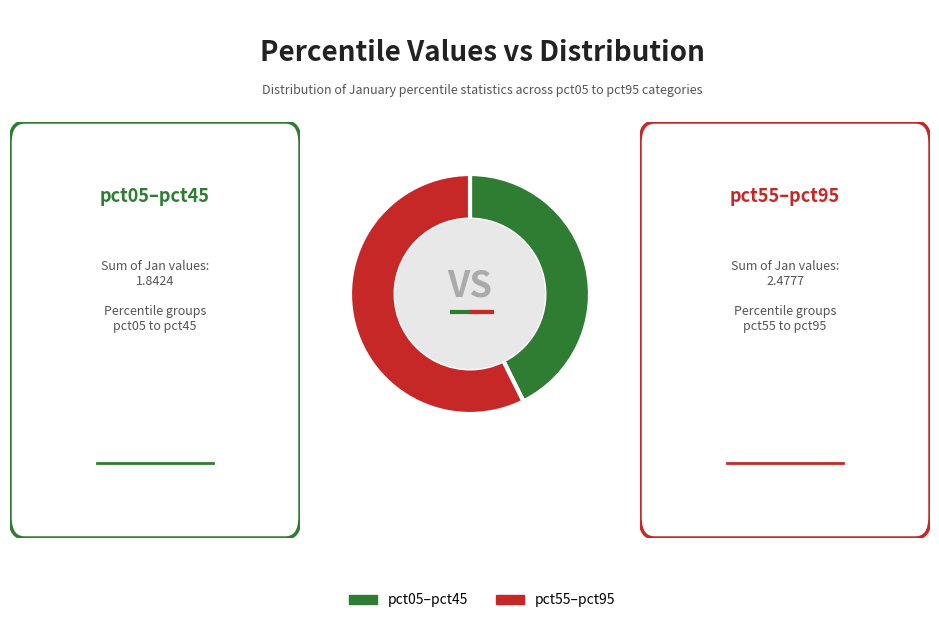

Does any single category account for the majority?

Yes